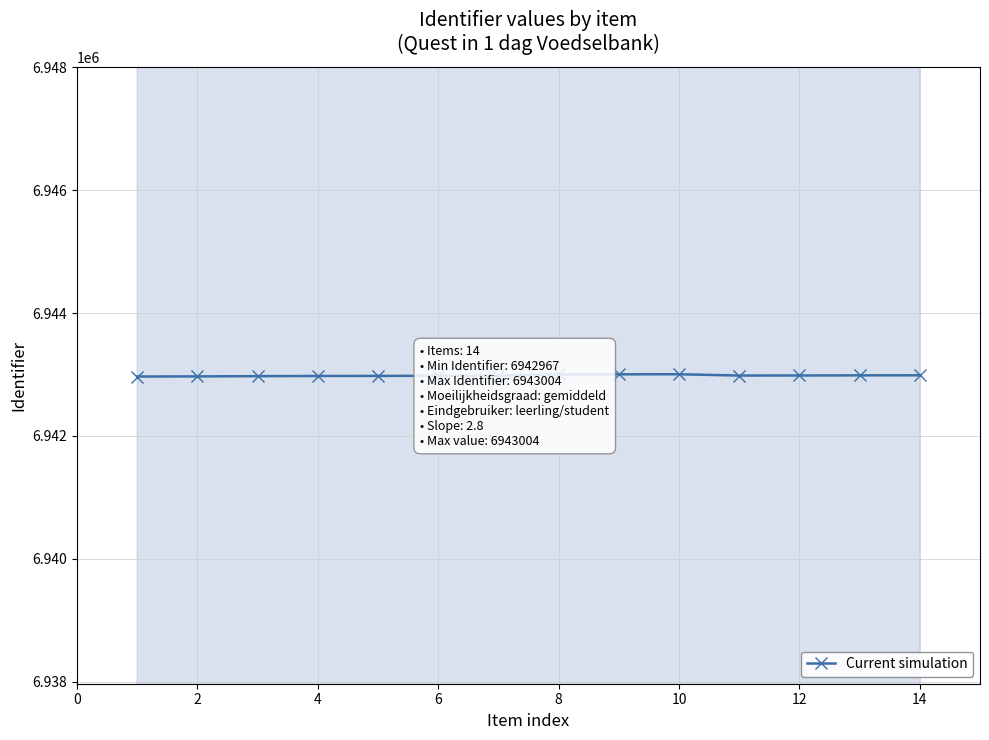

How many data points are less than 6942983?

7